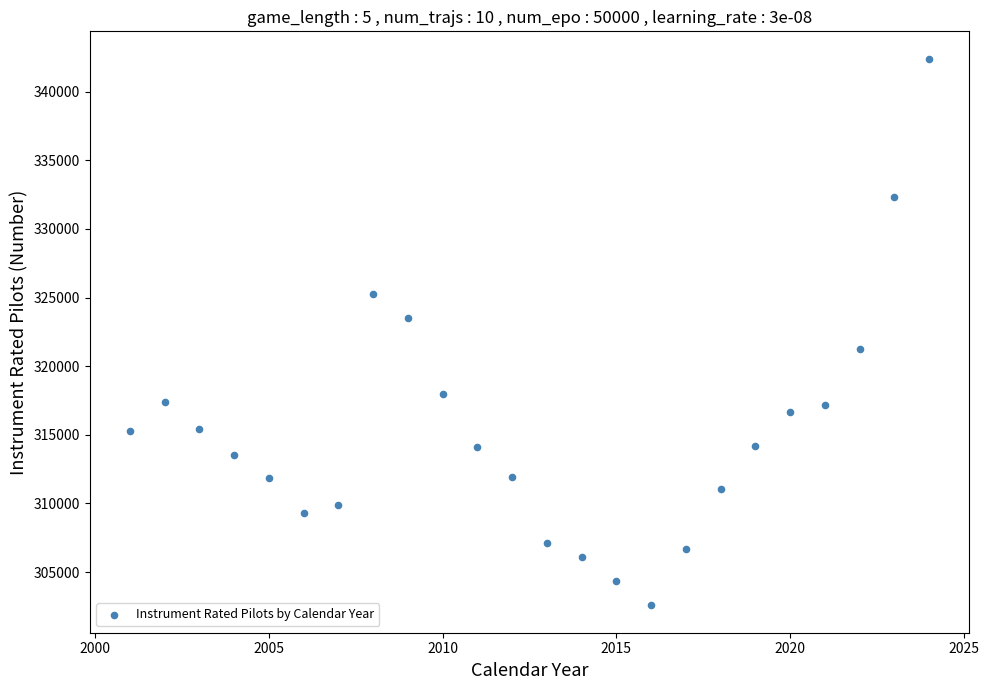

What is the range of X values (max minus min)?

23